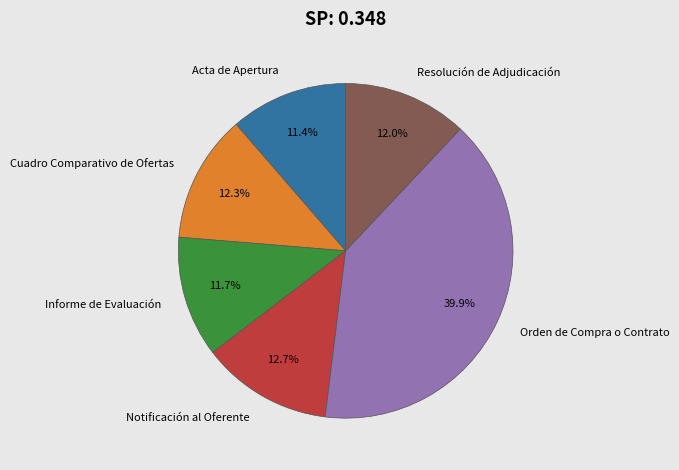

Does any single category account for the majority?

No